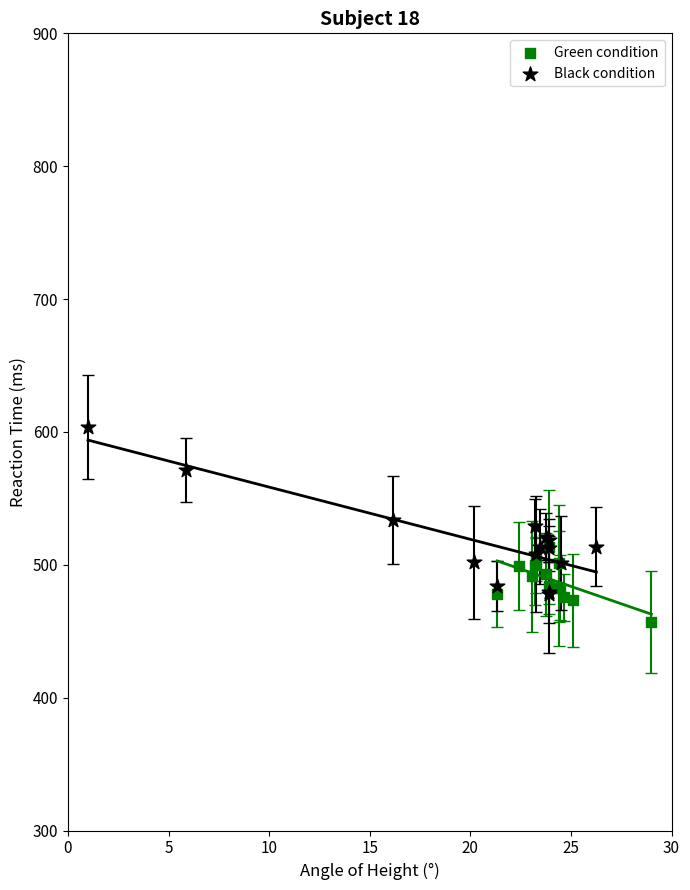

What are all the series names shown in the legend?

Green condition, Black condition